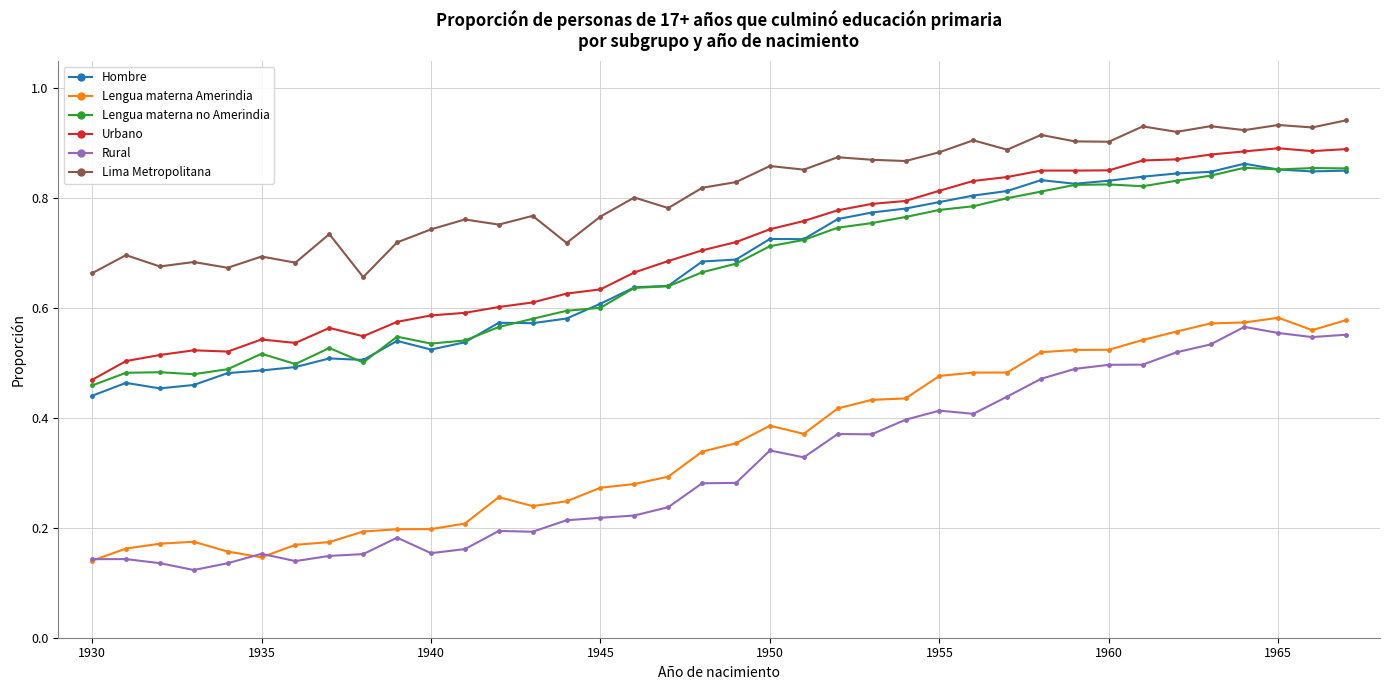

At how many categories does at least one series exceed 0?

38